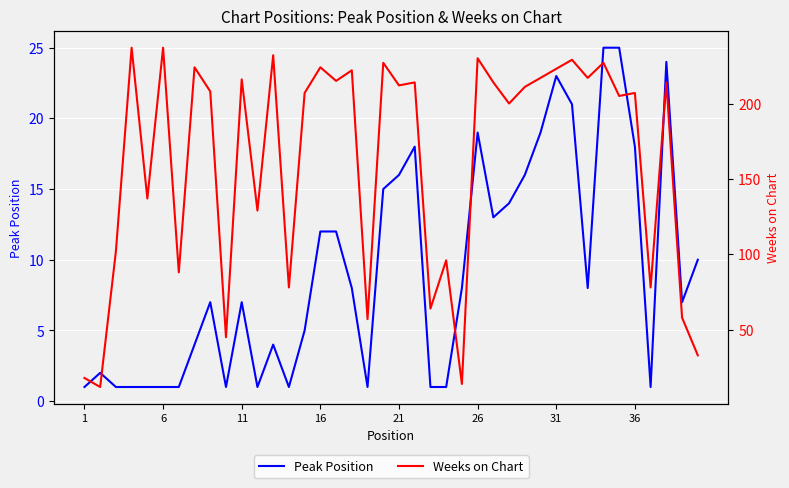

Reading right to left, list all the values displayed in this chart.

Peak Position: 10	7	24	1	18	25	25	8	21	23	19	16	14	13	19	8	1	1	18	16	15	1	8	12	12	5	1	4	1	7	1	7	4	1	1	1	1	1	2	1
Weeks on Chart: 33	58	214	78	207	205	227	217	229	223	217	211	200	214	230	14	96	64	214	212	227	57	222	215	224	207	78	232	129	216	45	208	224	88	237	137	237	102	12	18